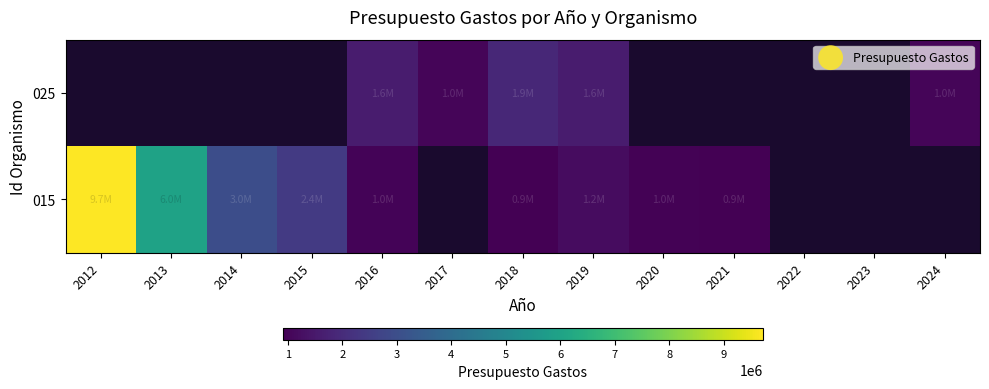

Reading left to right, list all the values displayed in this chart.

015: 2012=9714208	2013=5981594	2014=2972833	2015=2412674	2016=986000	2017=0	2018=938002	2019=1193826	2020=970210	2021=905852	2022=0	2023=0	2024=0
025: 2012=0	2013=0	2014=0	2015=0	2016=1561050	2017=1028121	2018=1896758	2019=1580129	2020=0	2021=0	2022=0	2023=0	2024=1027902